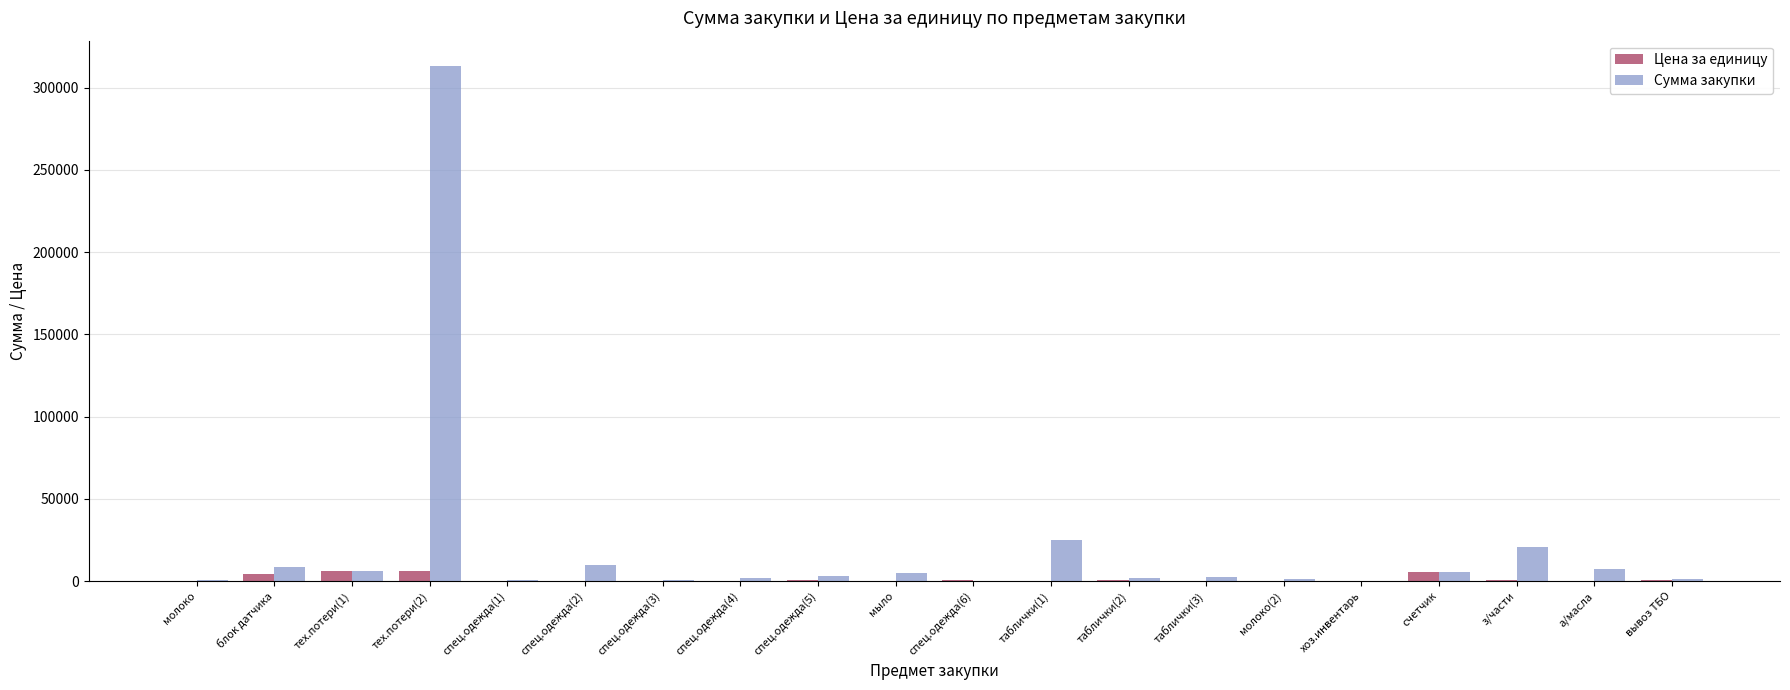

At which label does Сумма закупки reach its peak?

тех.потери(2)